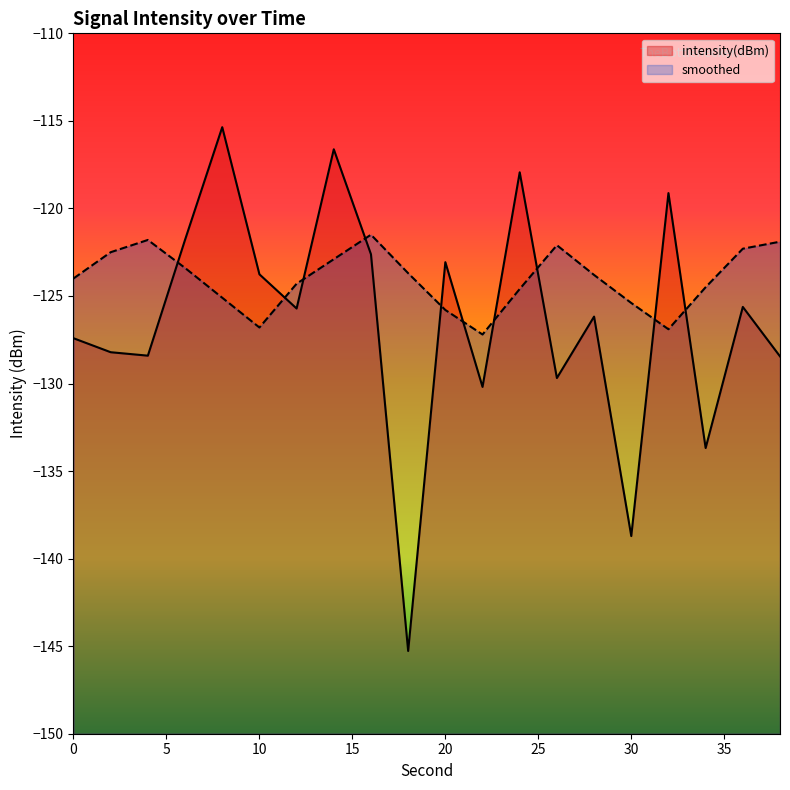

Is the value of smoothed at 22 greater than the value of intensity(dBm) at 32?

No